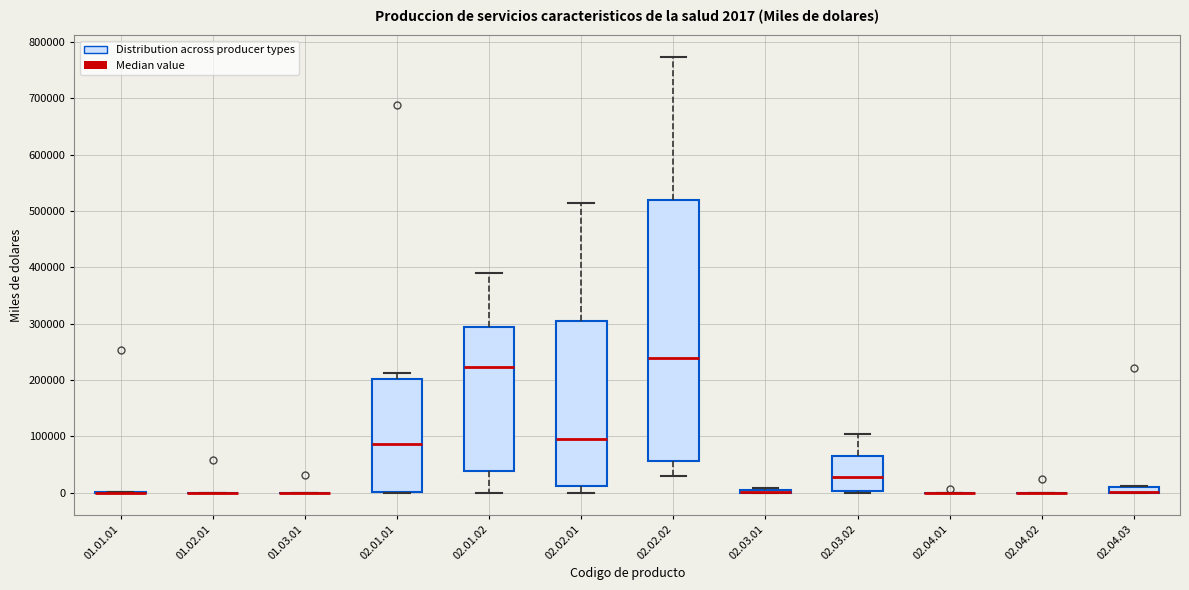

Comparing the boxes themselves (not the whiskers), which one is the tallest?

02.02.02